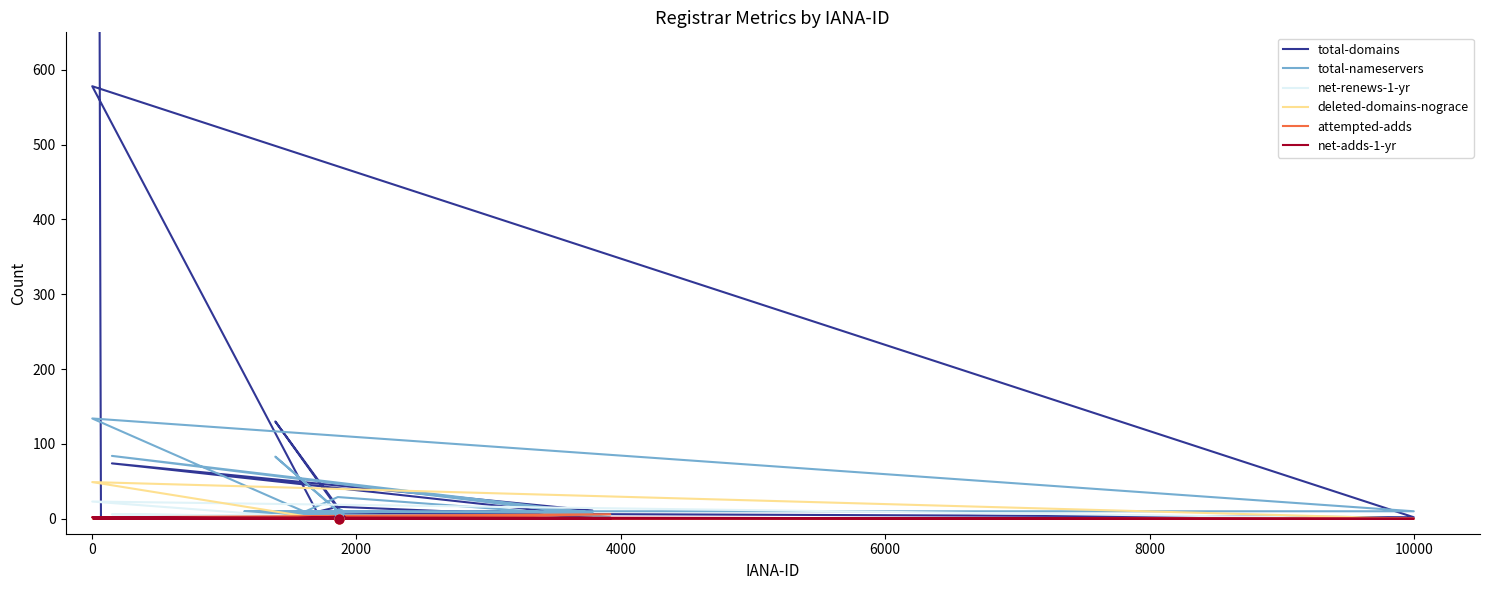

Which series has the largest total across all categories?

total-domains